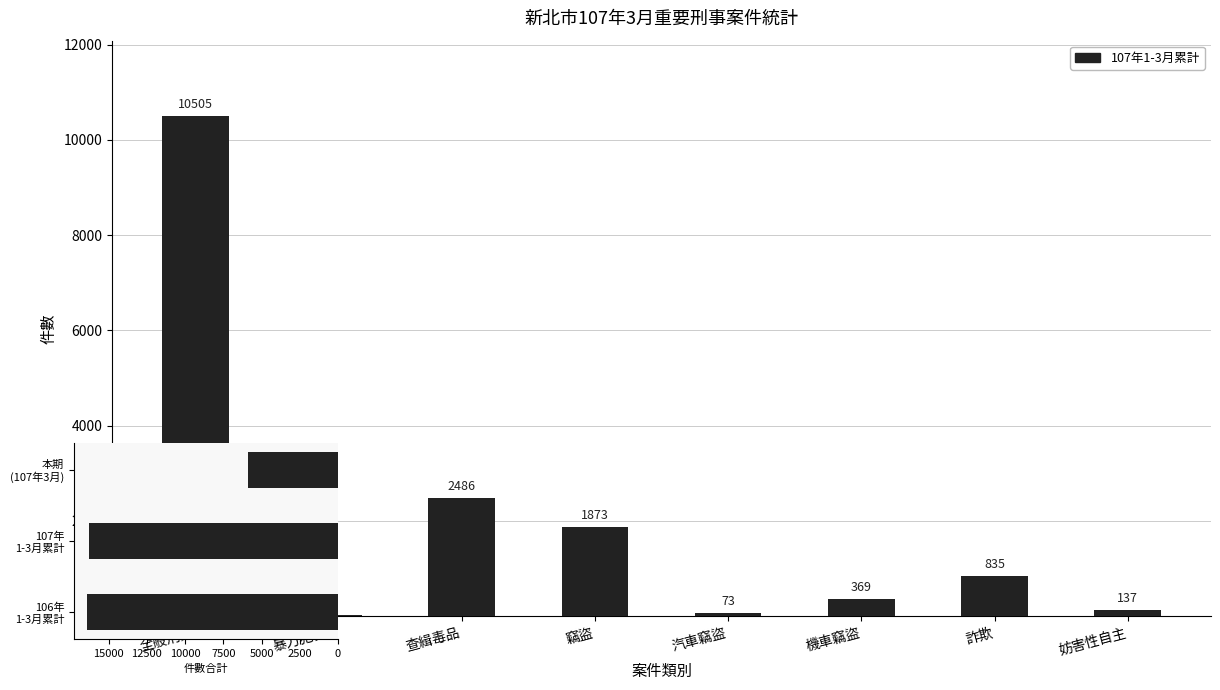

Which series has the widest spread of values?

106年1-3月累計